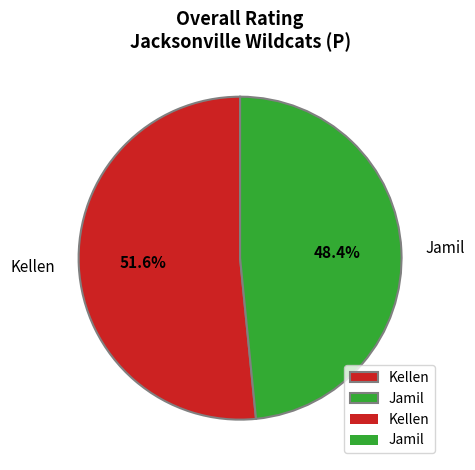

True or false: Jamil accounts for 48% of the total.

True